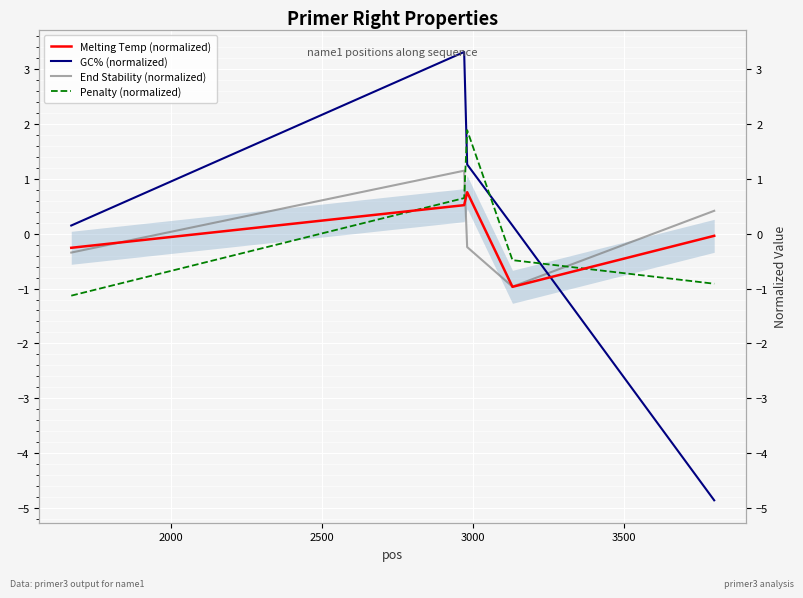

Which series has the widest spread of values?

GC% (normalized)